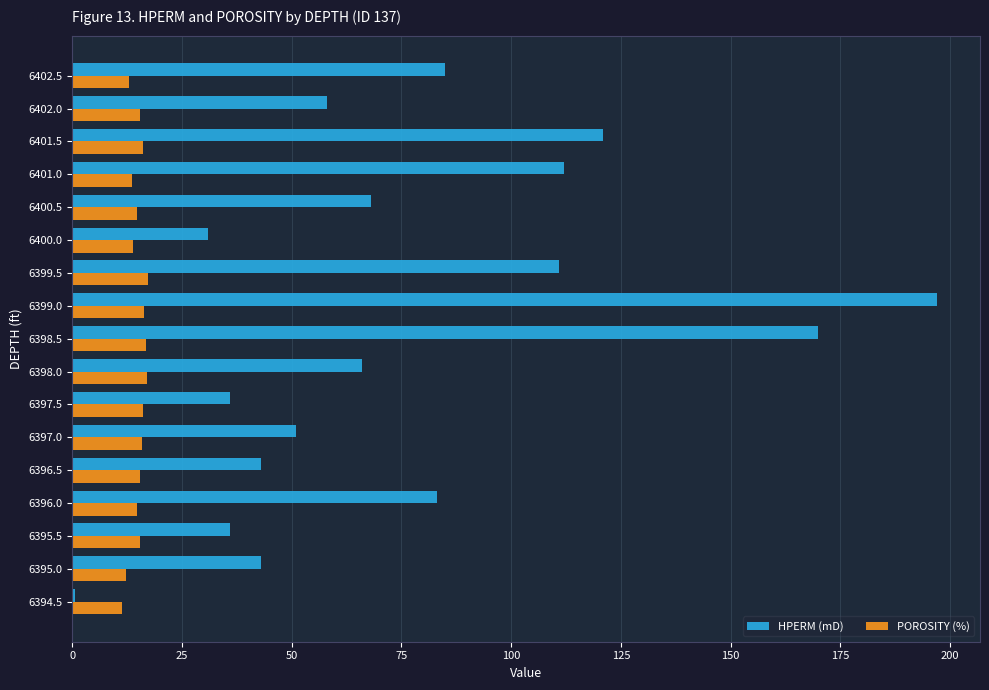

What is the maximum value shown in the chart?

197.0